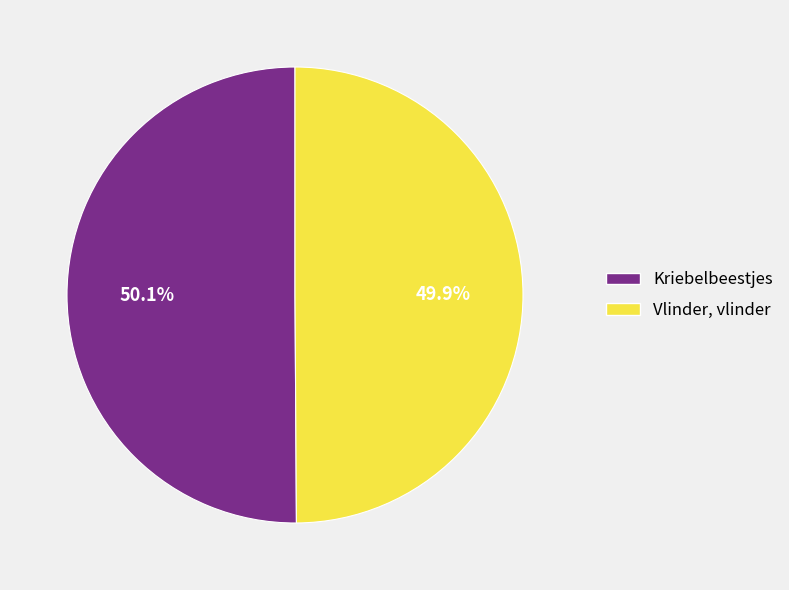

True or false: Vlinder, vlinder accounts for 50% of the total.

True